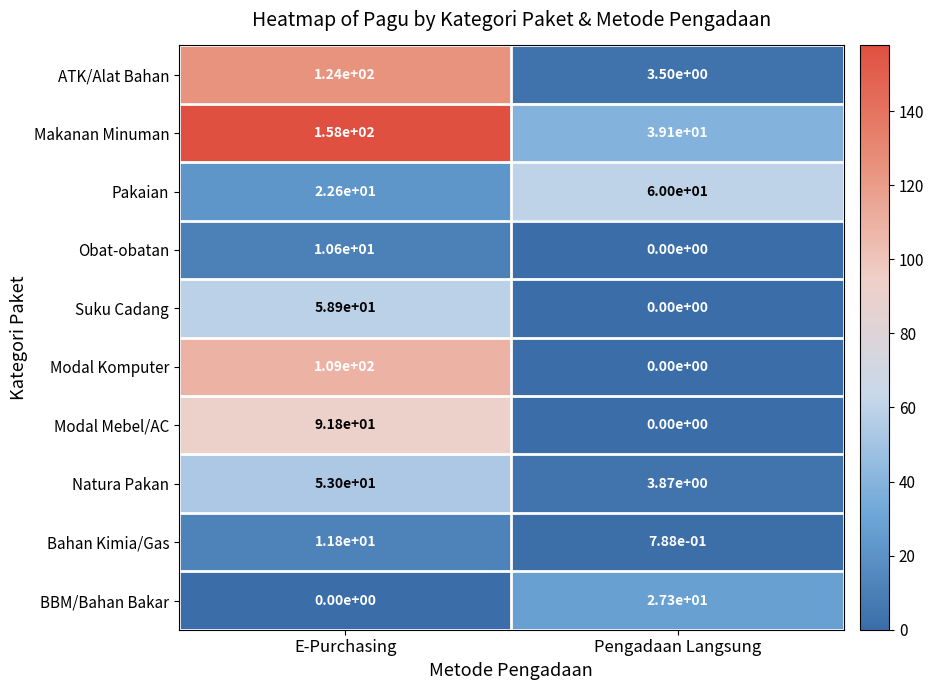

Between E-Purchasing and Pengadaan Langsung, which series saw the biggest shift?

ATK/Alat Bahan